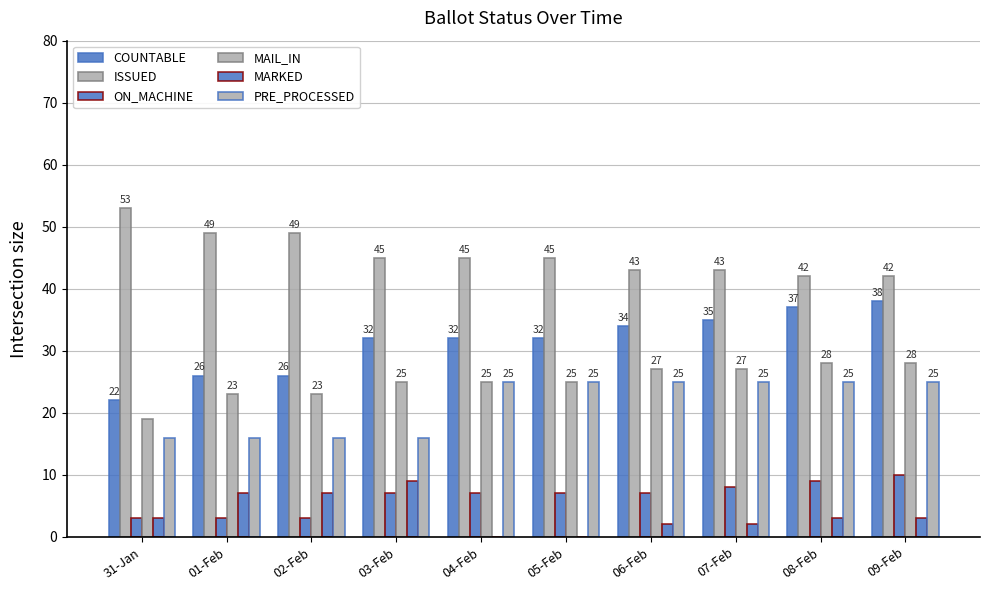

What is the value of the MARKED bar at the 4th from the left?

9